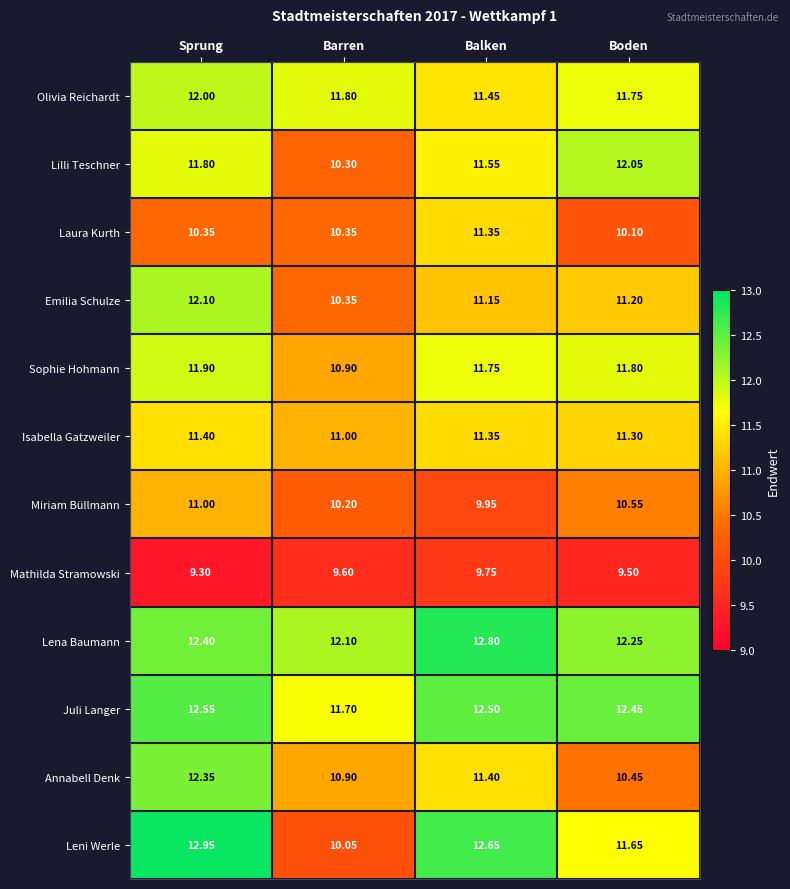

Is the value of Olivia Reichardt at Sprung greater than the value of Leni Werle at Boden?

Yes